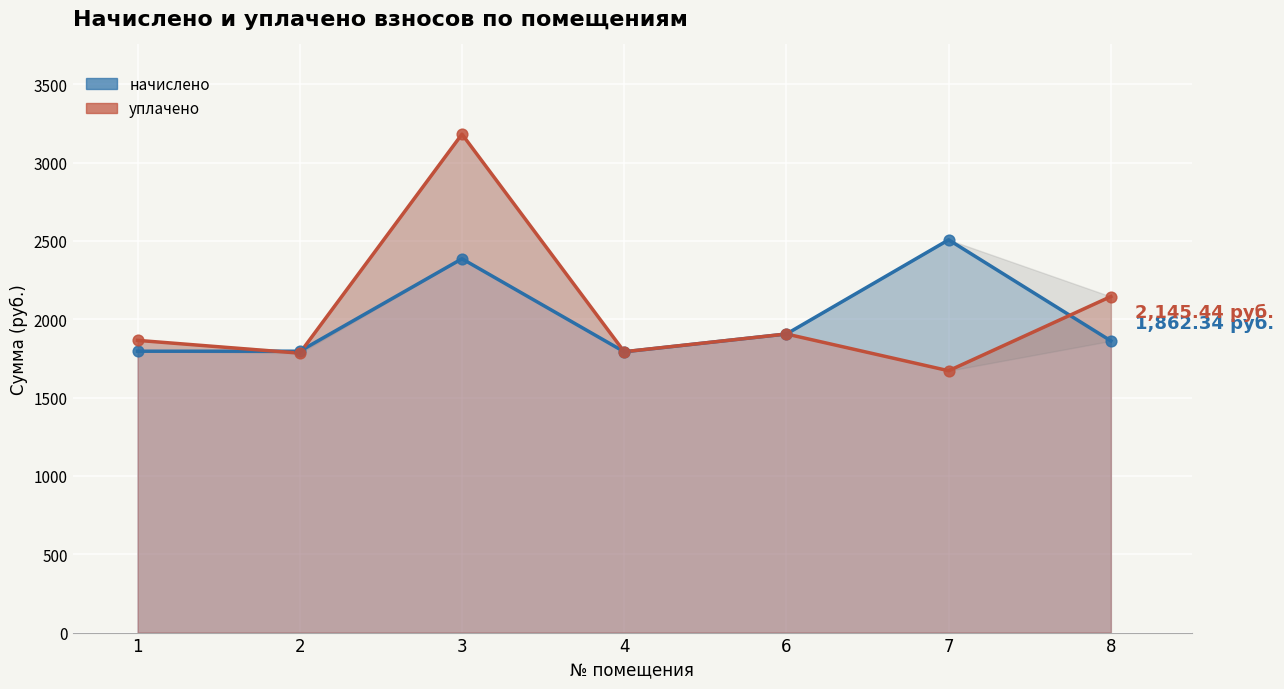

What are all the series names shown in the legend?

начислено (линия), уплачено (линия)